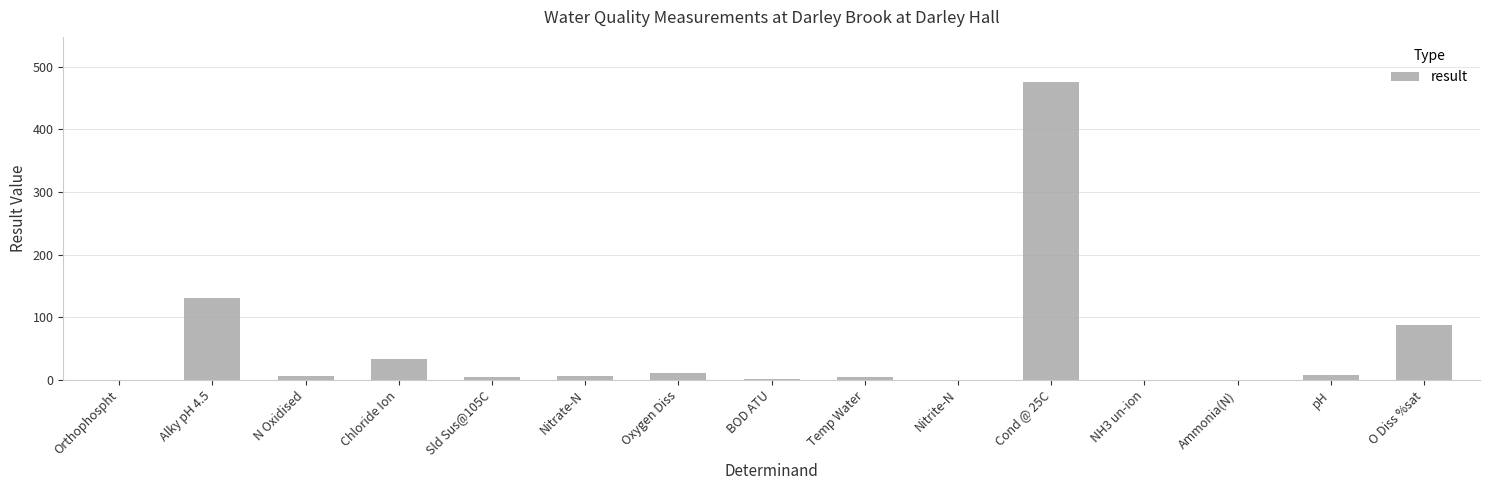

Read the value at Oxygen Diss.

11.5